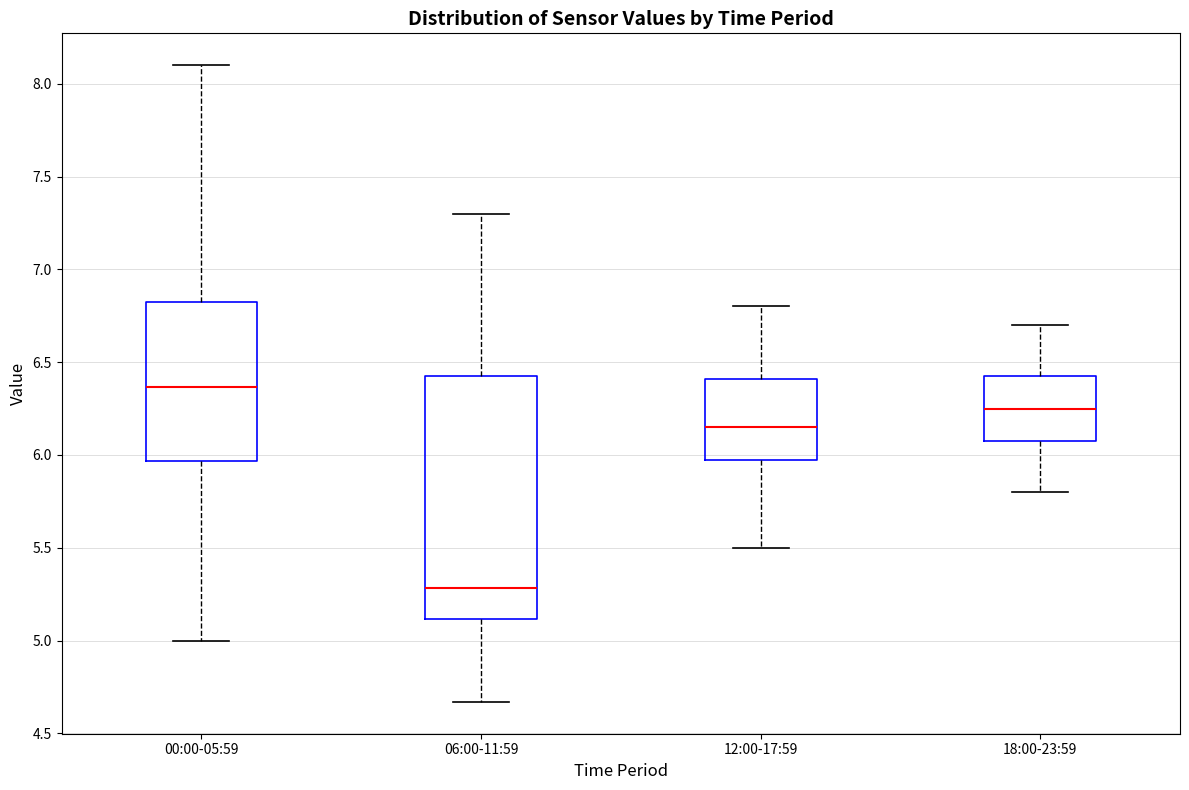

Where does the median line of the box for 18:00-23:59 sit on the y-axis? The values are not printed on the chart, so give them approximately, as read against the axis.

6.25